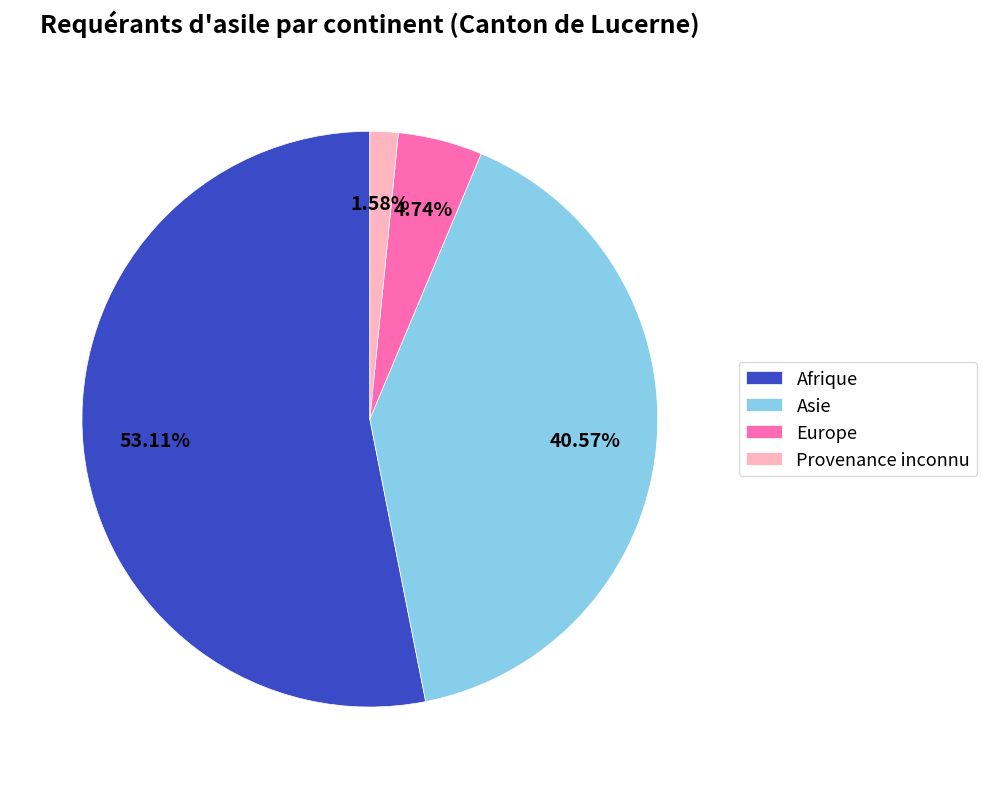

What percentage is the Provenance inconnu slice, to the nearest percent?

2%